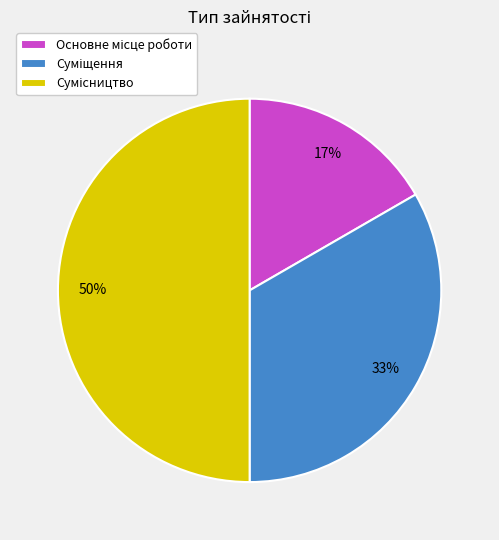

To the nearest percent, what is the difference between the largest and smallest slice percentages?

33%